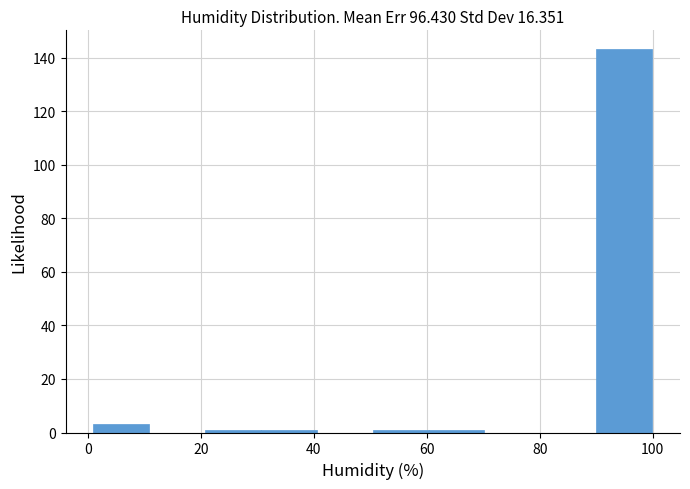

How tall is the bar that spans 90 to 100 on the x-axis? Neither the bar edges nor the heights are printed on the chart, so give them approximately, as read against the axes.

144